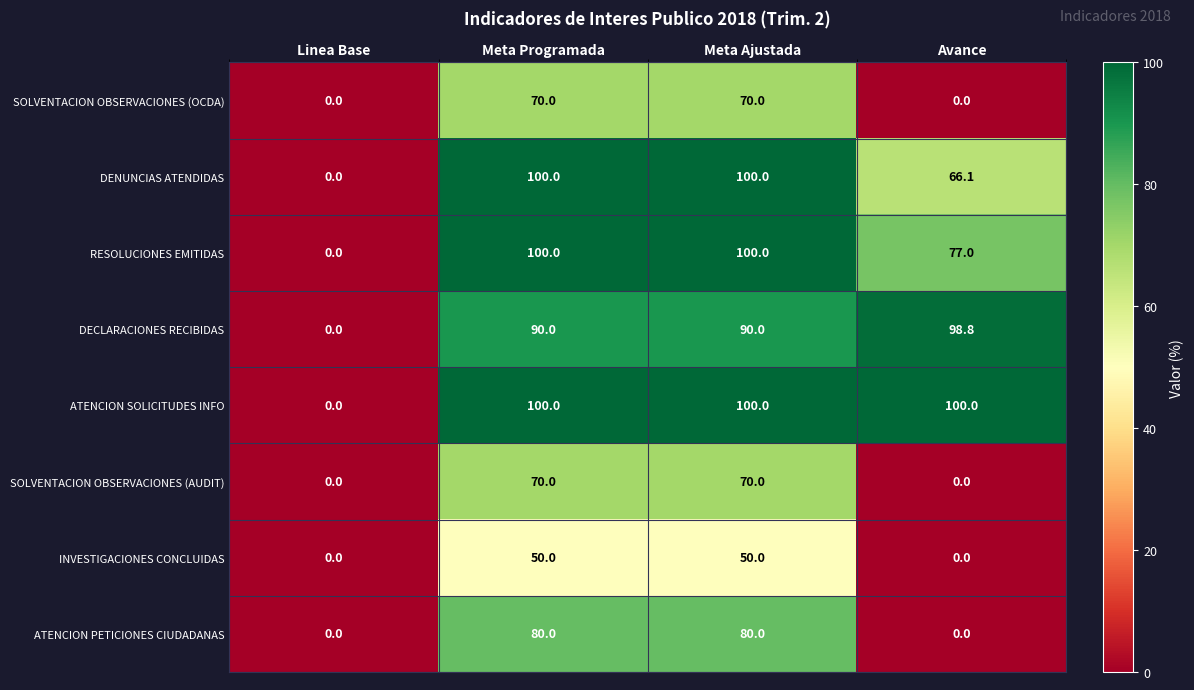

True or false: INVESTIGACIONES CONCLUIDAS has a value of 0.0 at Linea Base.

True